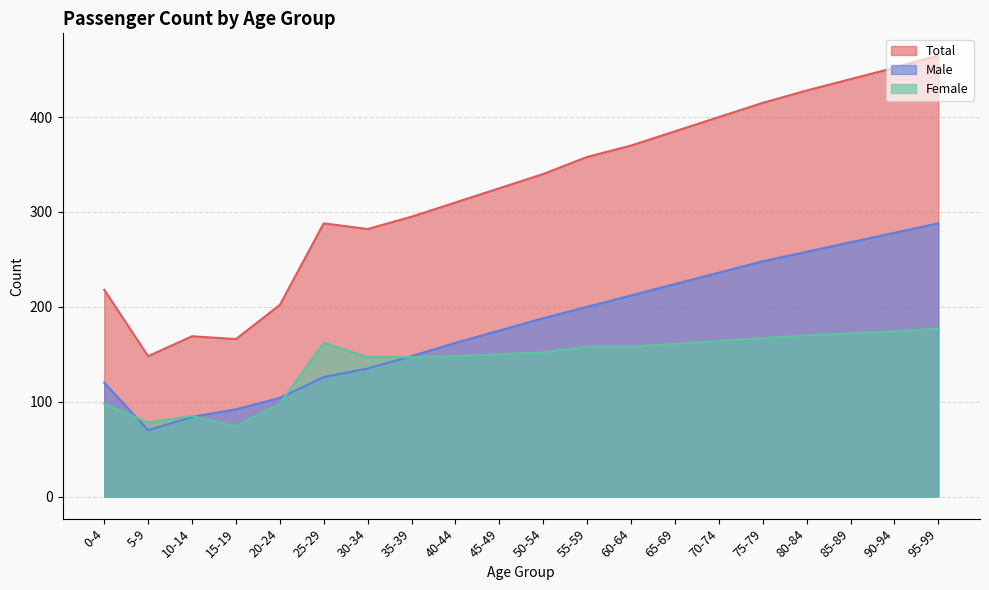

What are all the series names shown in the legend?

Total, Male, Female